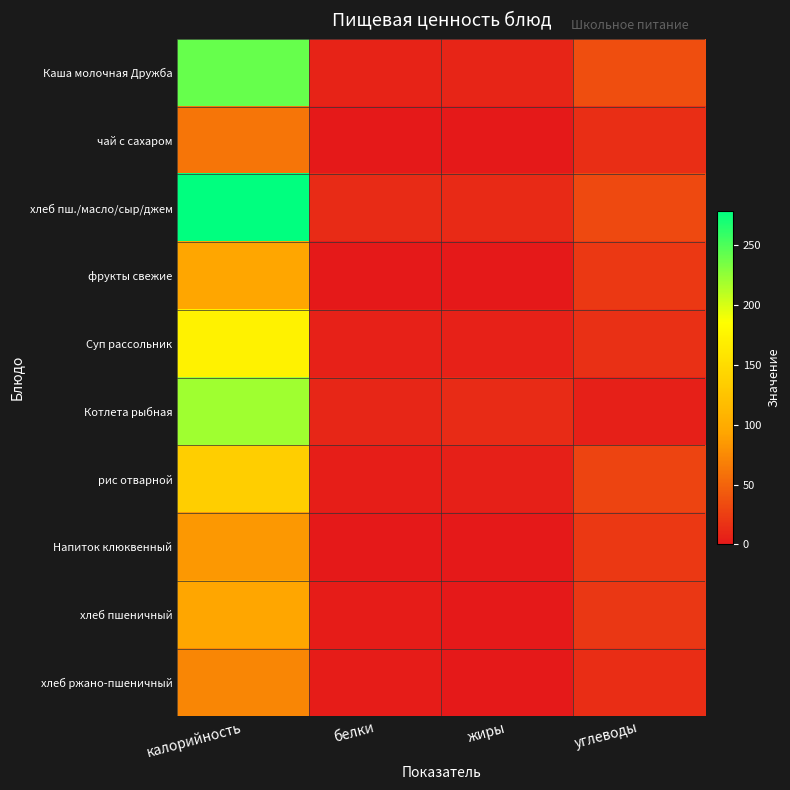

Which series changed the most between калорийность and углеводы?

хлеб пш./масло/сыр/джем